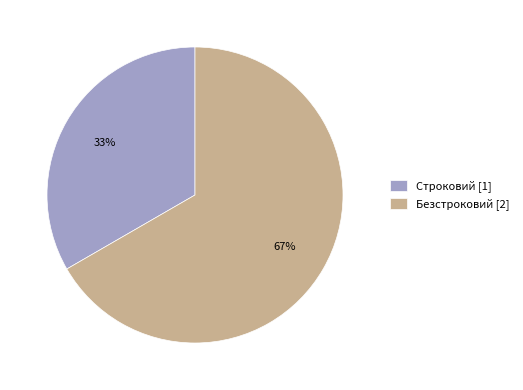

Approximately how many times larger is the value at Безстроковий compared to Строковий?

2.0